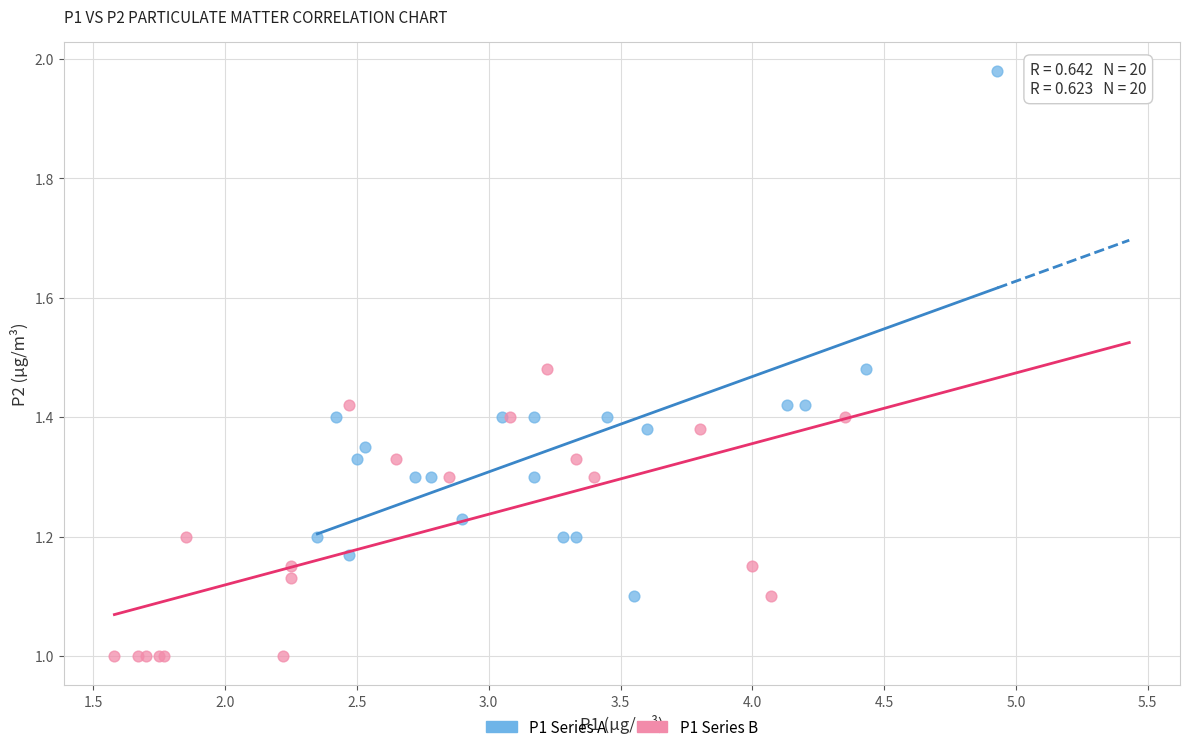

Which series contains the lowest Y value?

P1 Series B